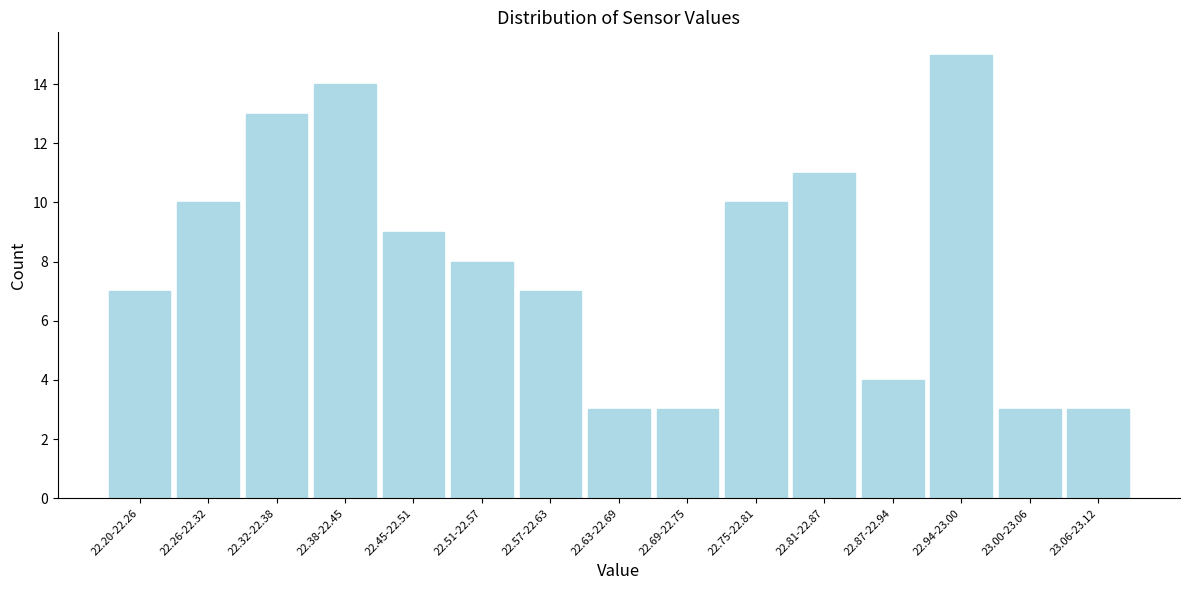

Reading left to right, extract all data points from this chart.

7	10	13	14	9	8	7	3	3	10	11	4	15	3	3